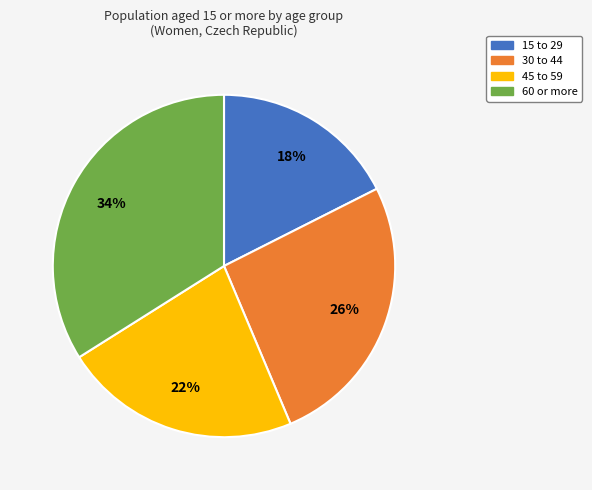

The 45 to 59 slice represents 11% of the pie. True or false?

False